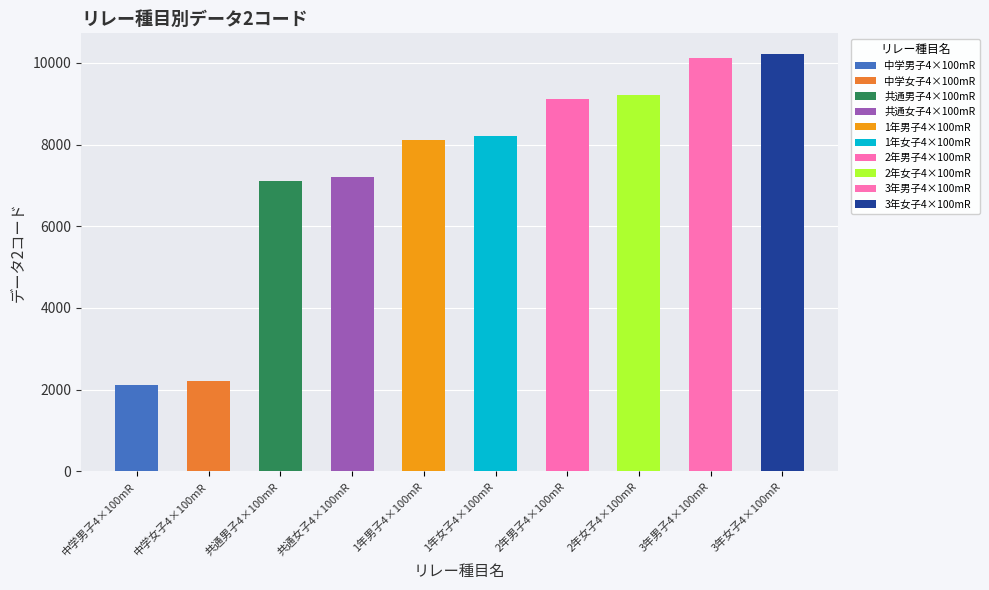

List the labels in order of value, smallest first.

中学男子4×100mR, 中学女子4×100mR, 共通男子4×100mR, 共通女子4×100mR, 1年男子4×100mR, 1年女子4×100mR, 2年男子4×100mR, 2年女子4×100mR, 3年男子4×100mR, 3年女子4×100mR